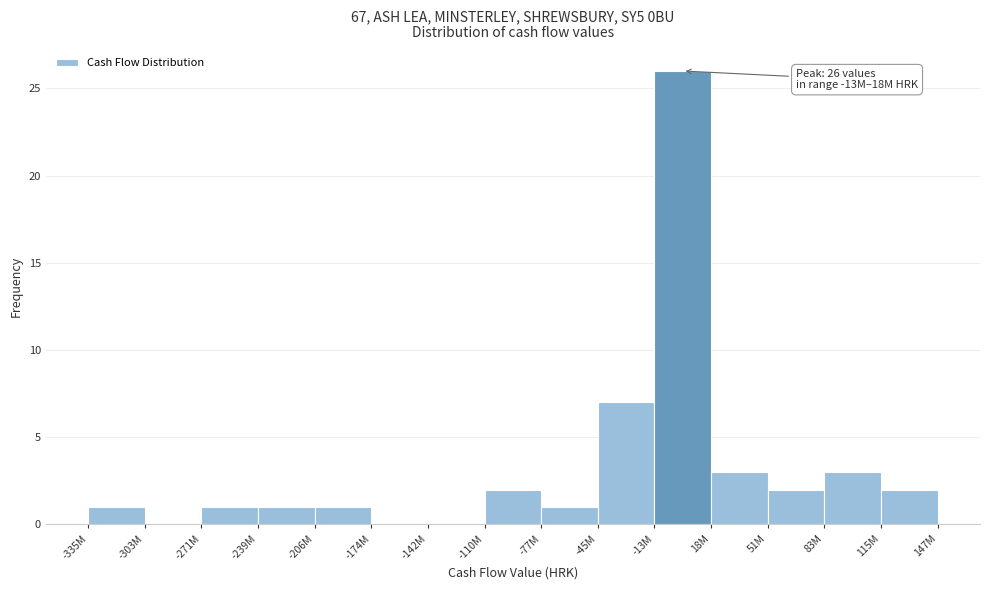

Reading right to left, what are all the values shown in this chart?

115M=2	83M=3	51M=2	18M=3	-13M=26	-45M=7	-77M=1	-110M=2	-142M=0	-174M=0	-206M=1	-239M=1	-271M=1	-303M=0	-335M=1